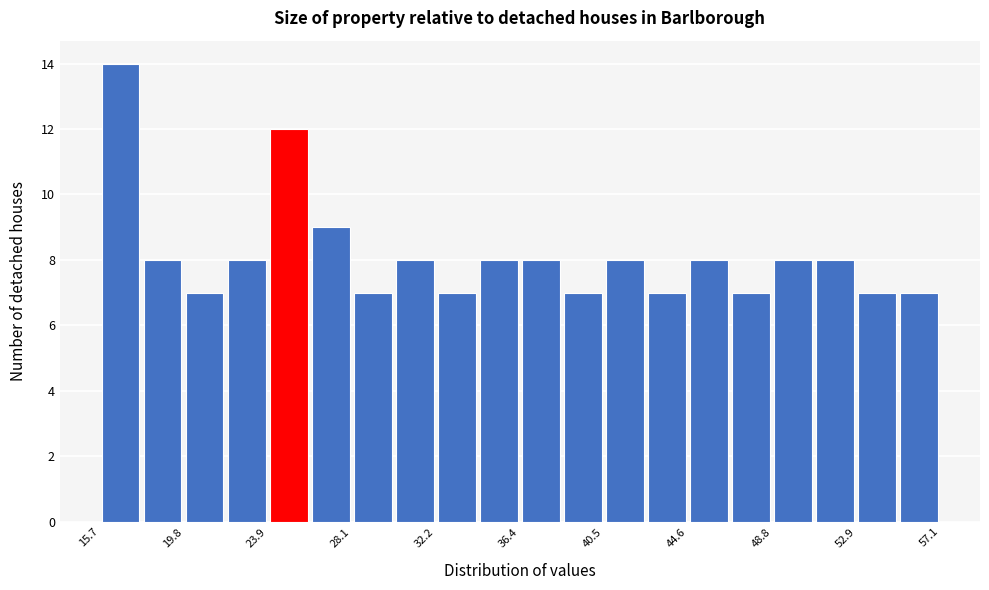

How tall is the bar that spans 28.0 to 30.0 on the x-axis? Neither the bar edges nor the heights are printed on the chart, so give them approximately, as read against the axes.

7